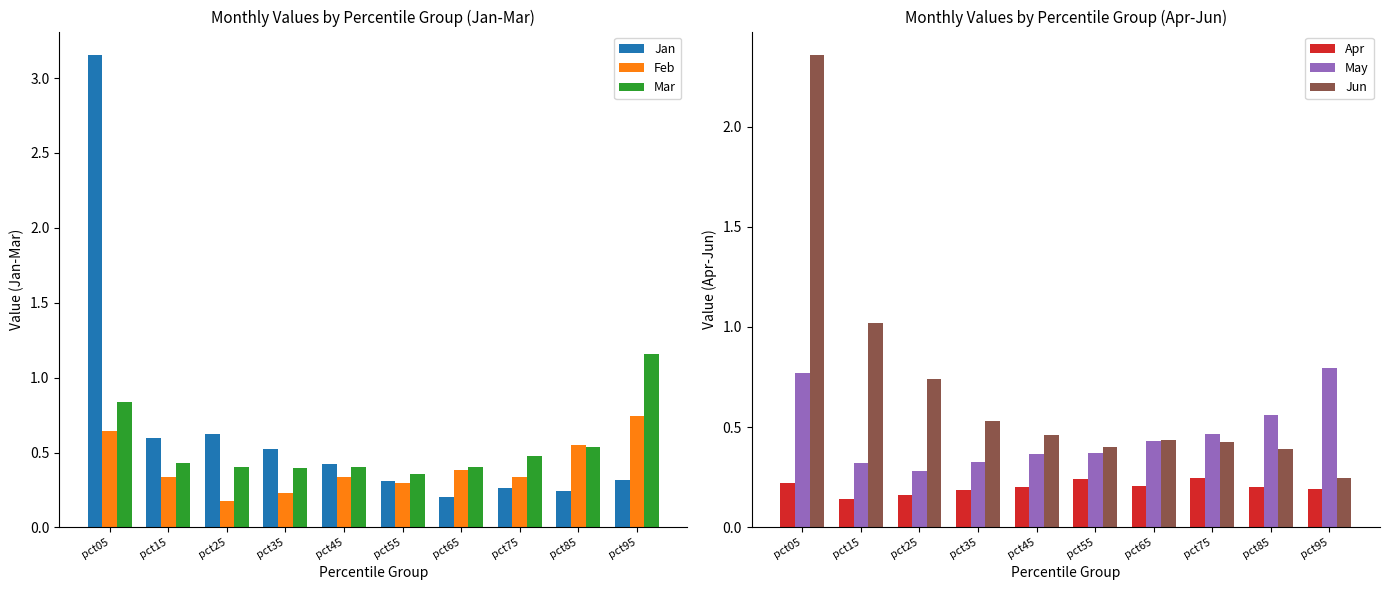

What is the minimum value for Jun?

0.2